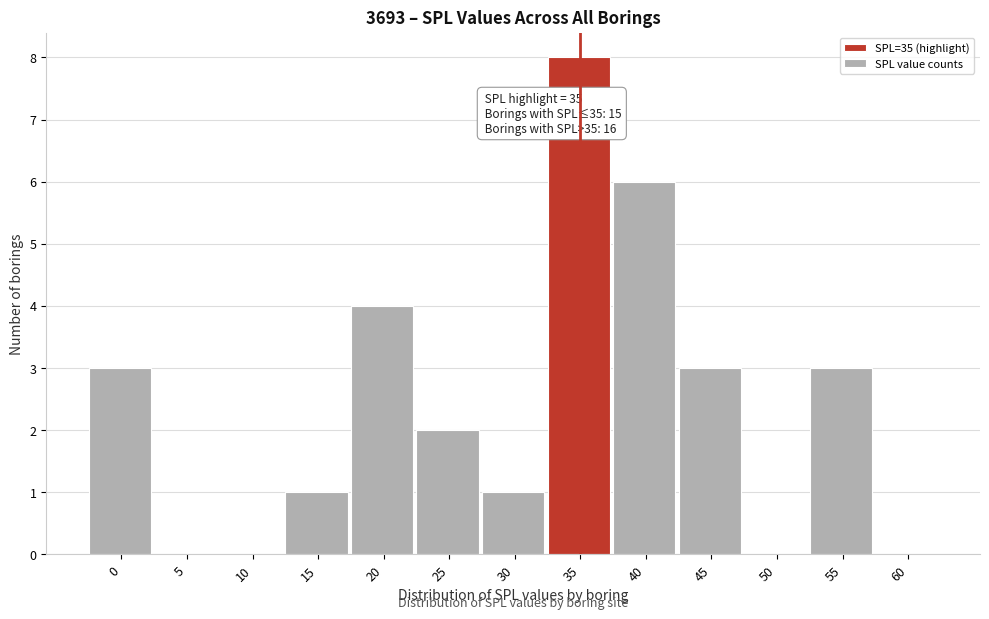

Reading right to left, what are all the values shown in this chart?

60=0	55=3	50=0	45=3	40=6	35=8	30=1	25=2	20=4	15=1	10=0	5=0	0=3